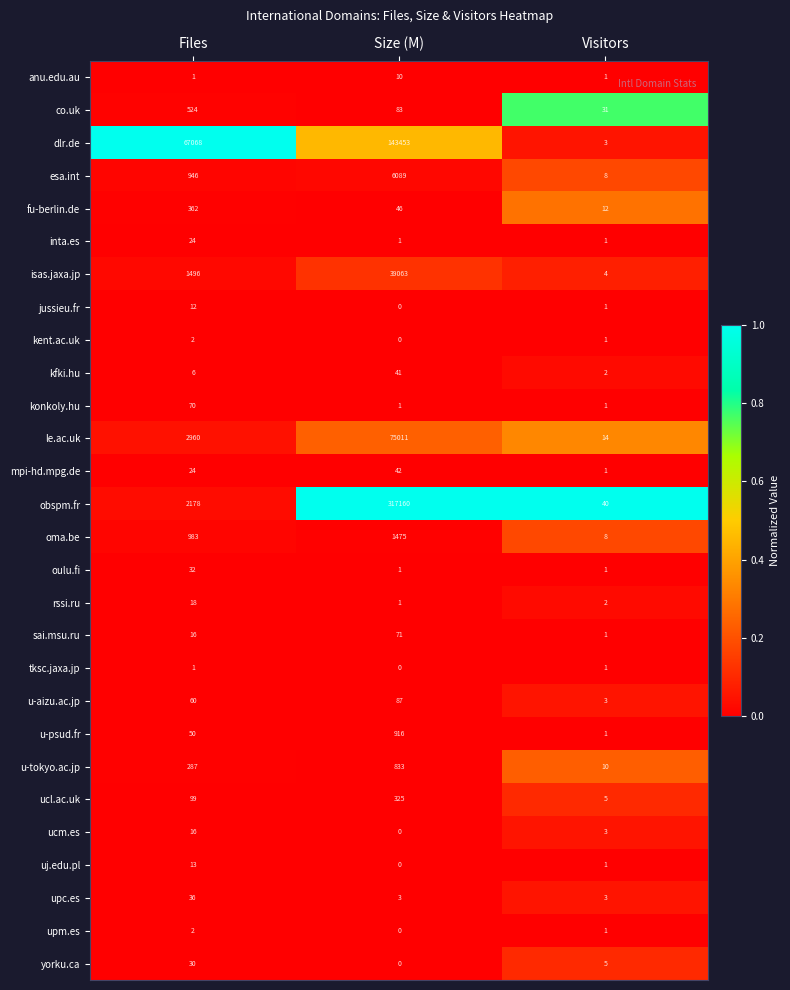

The value of fu-berlin.de at Visitors is 12. True or false?

True